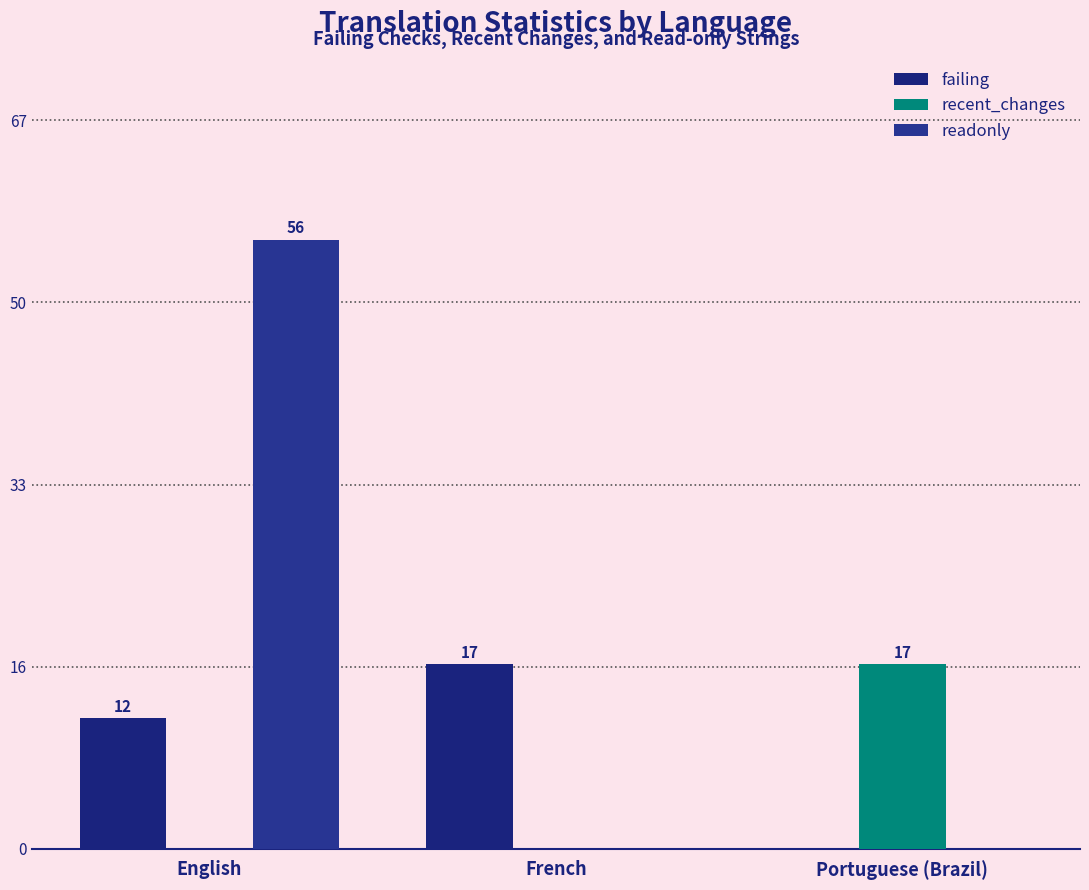

What is the approximate value of recent_changes at Portuguese (Brazil)?

17